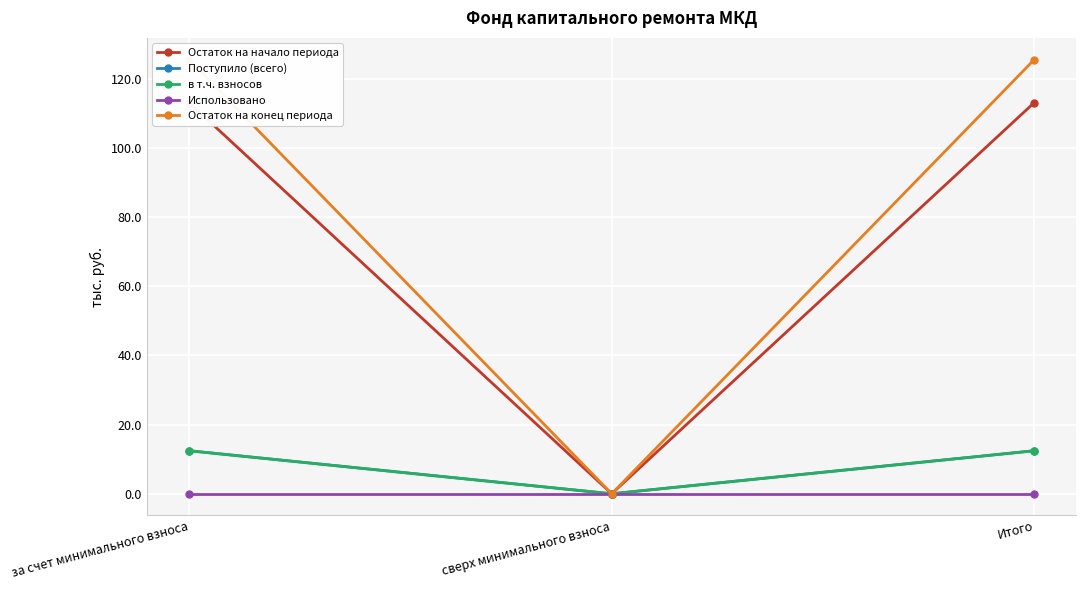

Rank the series at Итого from highest to lowest value.

Остаток на конец периода, Остаток на начало периода, Поступило (всего), в т.ч. взносов, Использовано